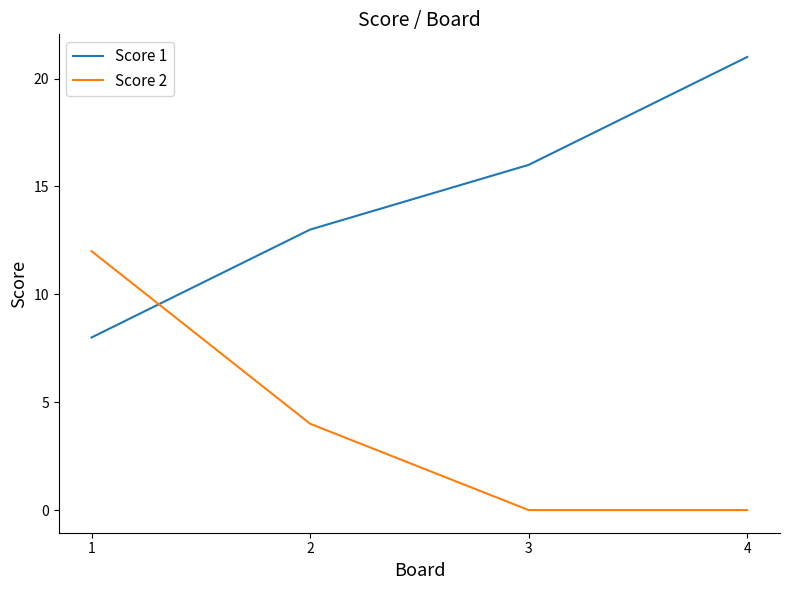

Between 1 and 2, which series saw the biggest shift?

Score 2